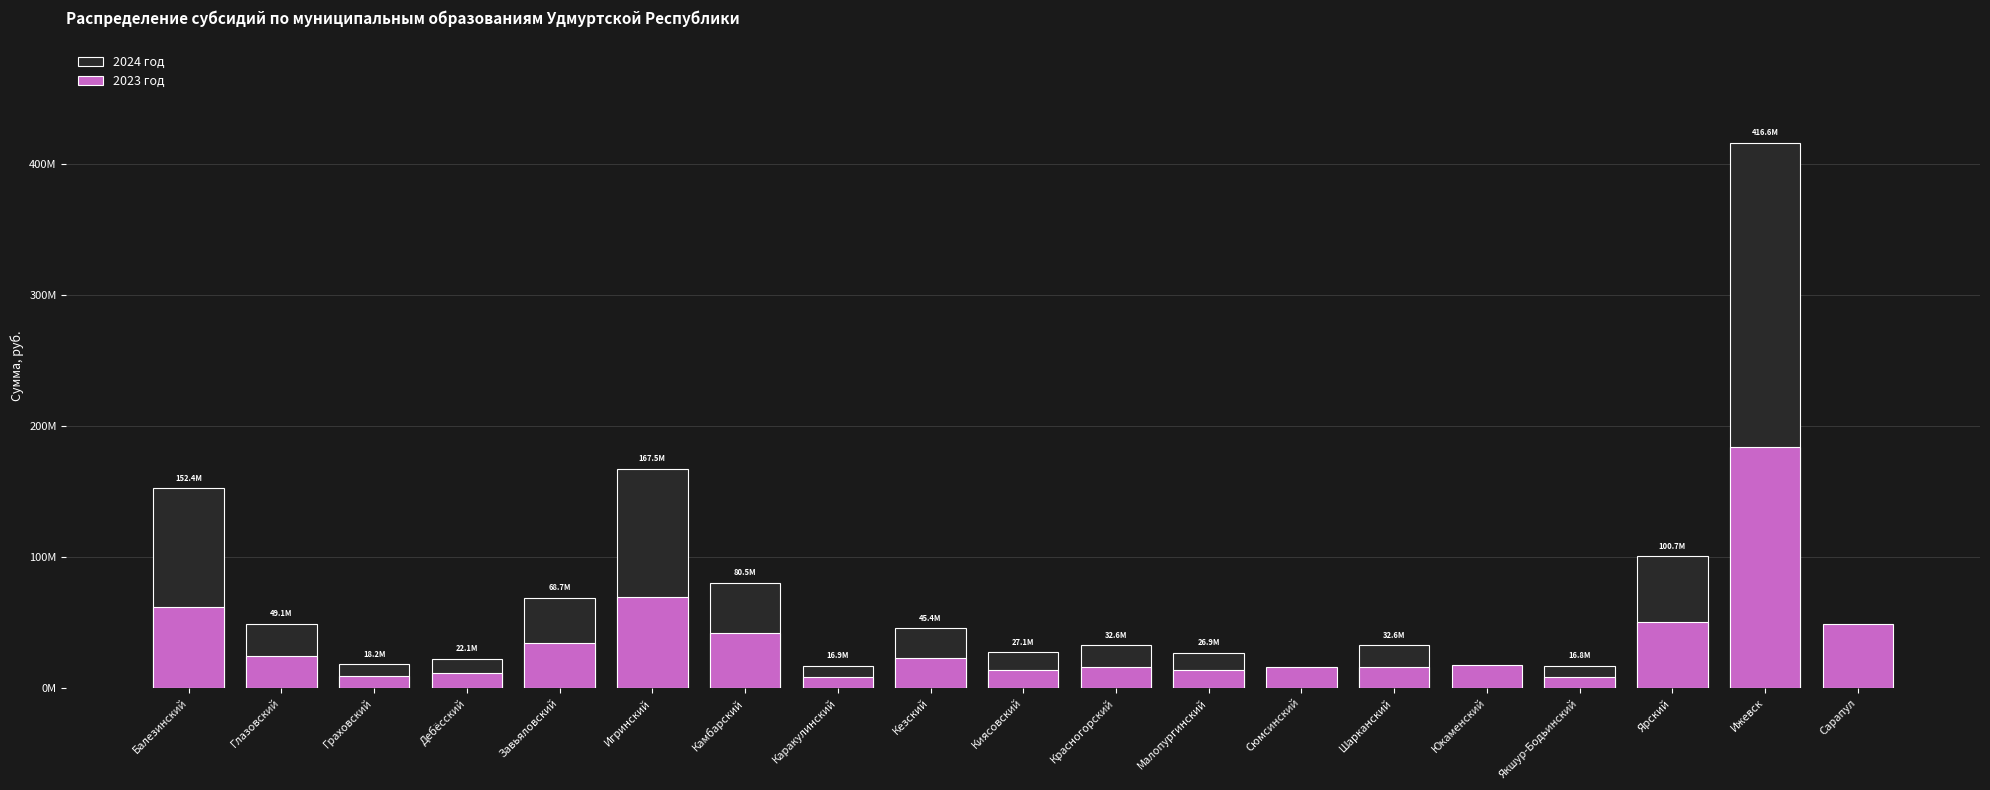

True or false: 2024 год has a value of 137511197 at Юкаменский.

False